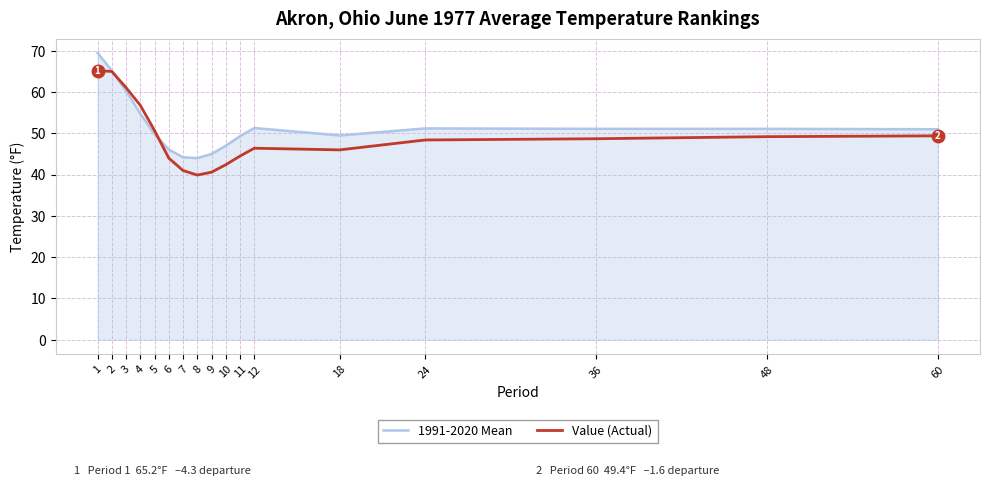

Between 2 and 4, which series saw the biggest shift?

1991-2020 Mean